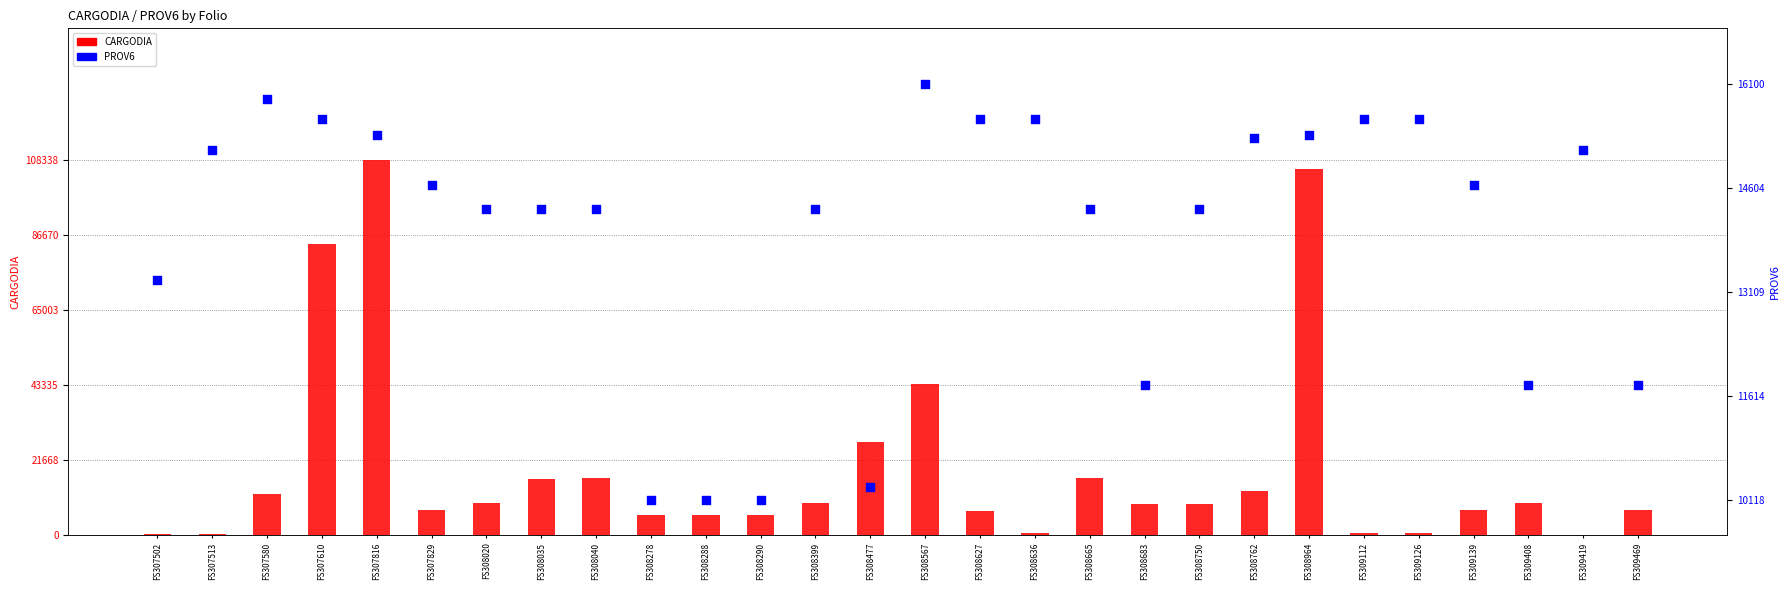

What are all the series names shown in the legend?

CARGODIA, PROV6